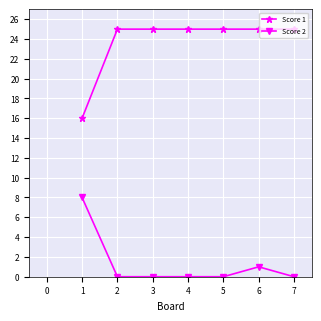

What is the maximum value for Score 2?

8